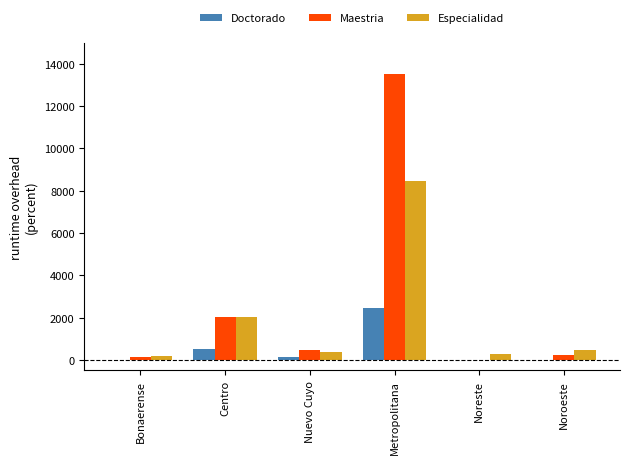

Count the number of categories in the chart.

6